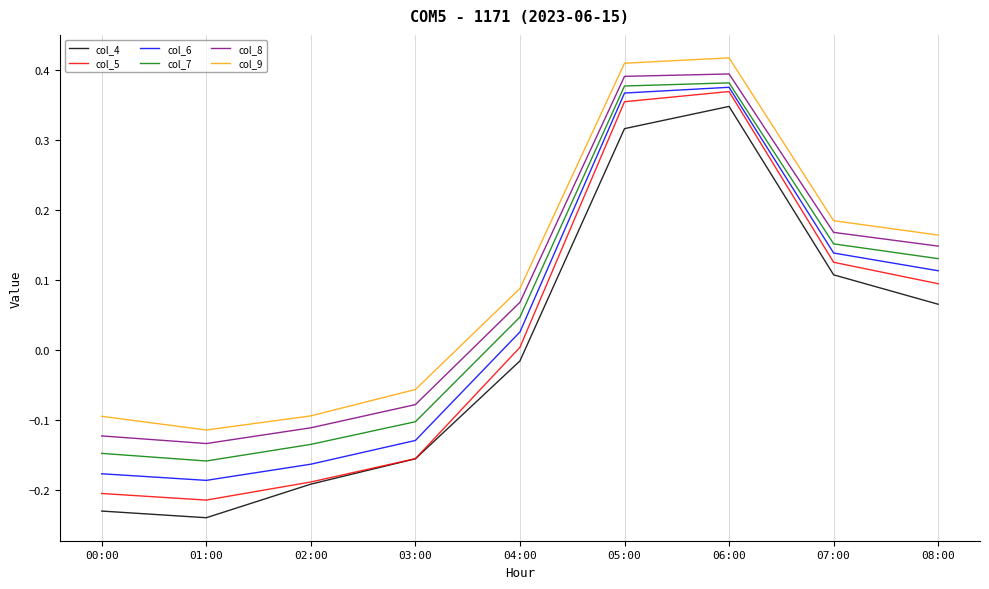

How many positive values does the col_8 series have?

5